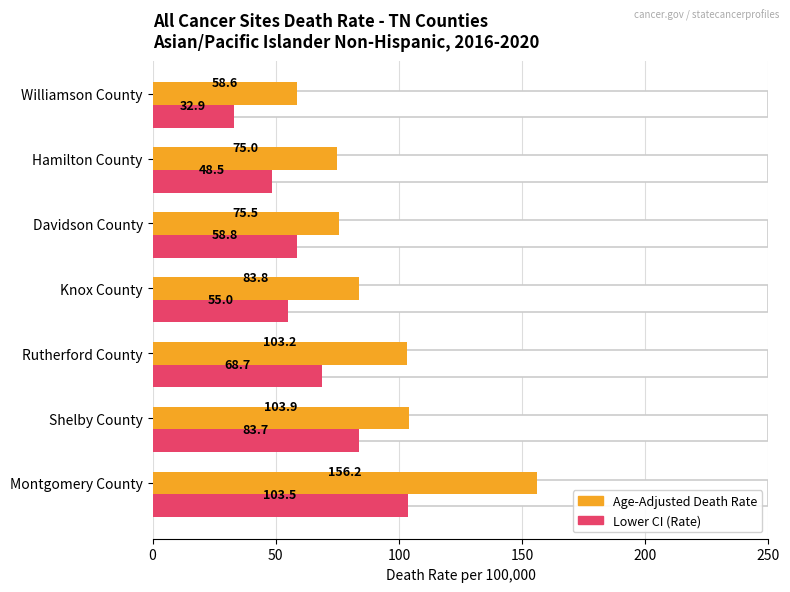

What is the sum of the Lower CI (Rate) values at Knox County and Shelby County?

138.7